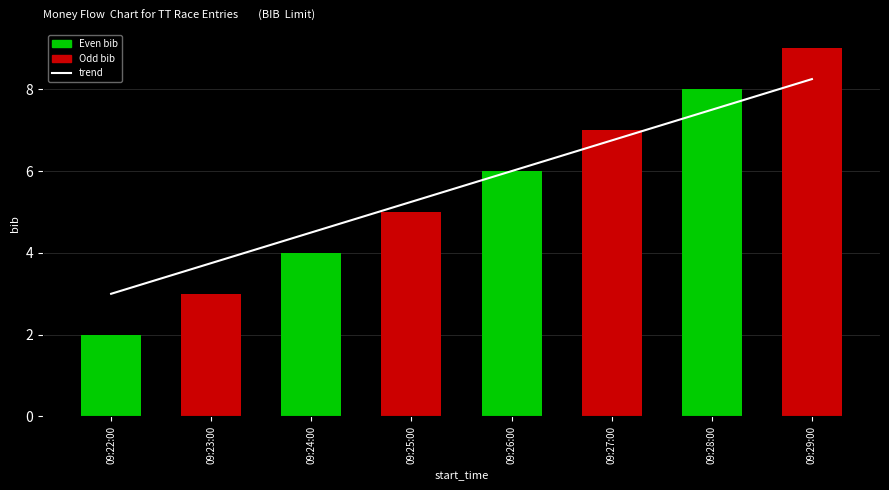

At 09:24:00, list the series in order from smallest to largest.

bib, trend